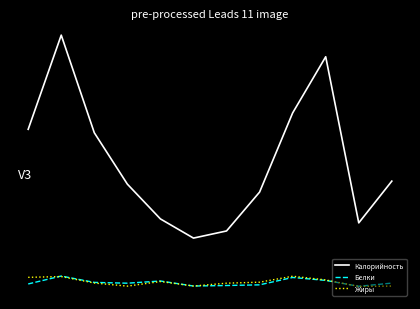

True or false: Белки and Калорийность intersect in this chart.

False